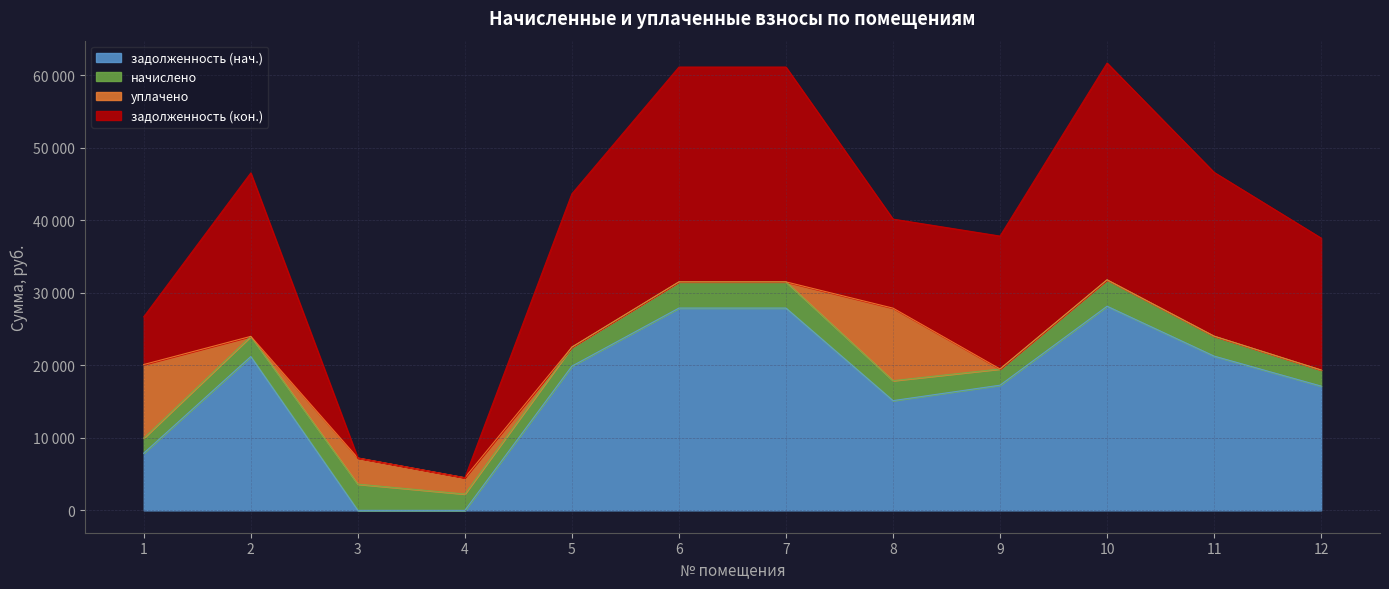

Which series has the largest total across all categories?

задолженность (кон.)